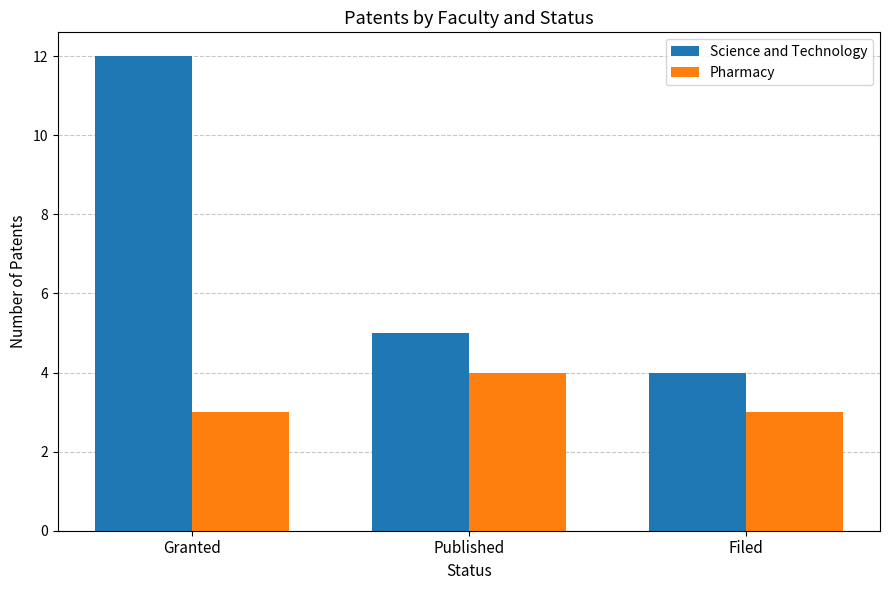

What are all the series names shown in the legend?

Science and Technology, Pharmacy